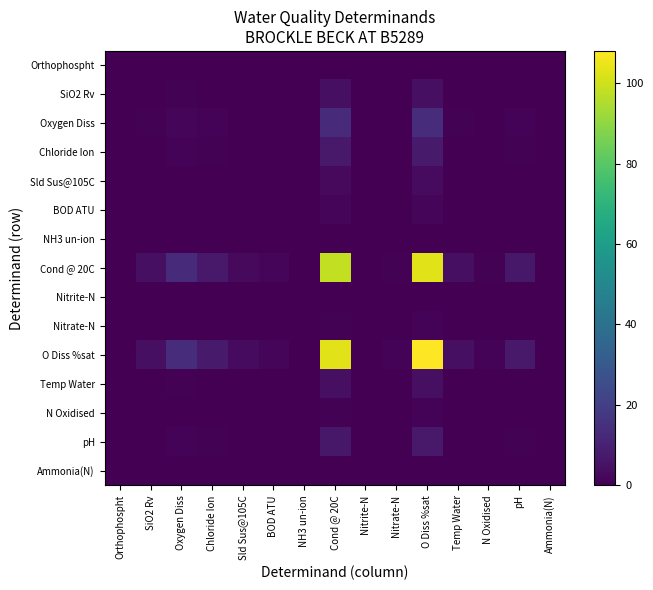

Reading left to right, extract all data points from this chart.

Orthophospht: Orthophospht=0.0	SiO2 Rv=0.0	Oxygen Diss=0.0	Chloride Ion=0.0	Sld Sus@105C=0.0	BOD ATU=0.0	NH3 un-ion=0.0	Cond @ 20C=0.0	Nitrite-N=0.0	Nitrate-N=0.0	O Diss %sat=0.0	Temp Water=0.0	N Oxidised=0.0	pH=0.0	Ammonia(N)=0.0
SiO2 Rv: Orthophospht=0.0	SiO2 Rv=0.2	Oxygen Diss=0.6	Chloride Ion=0.3	Sld Sus@105C=0.1	BOD ATU=0.1	NH3 un-ion=0.0	Cond @ 20C=4.3	Nitrite-N=0.0	Nitrate-N=0.0	O Diss %sat=4.6	Temp Water=0.2	N Oxidised=0.0	pH=0.3	Ammonia(N)=0.0
Oxygen Diss: Orthophospht=0.0	SiO2 Rv=0.6	Oxygen Diss=1.8	Chloride Ion=1.0	Sld Sus@105C=0.4	BOD ATU=0.2	NH3 un-ion=0.0	Cond @ 20C=13.3	Nitrite-N=0.0	Nitrate-N=0.1	O Diss %sat=13.9	Temp Water=0.6	N Oxidised=0.1	pH=0.9	Ammonia(N)=0.0
Chloride Ion: Orthophospht=0.0	SiO2 Rv=0.3	Oxygen Diss=1.0	Chloride Ion=0.6	Sld Sus@105C=0.2	BOD ATU=0.1	NH3 un-ion=0.0	Cond @ 20C=7.4	Nitrite-N=0.0	Nitrate-N=0.1	O Diss %sat=7.8	Temp Water=0.3	N Oxidised=0.1	pH=0.5	Ammonia(N)=0.0
Sld Sus@105C: Orthophospht=0.0	SiO2 Rv=0.1	Oxygen Diss=0.4	Chloride Ion=0.2	Sld Sus@105C=0.1	BOD ATU=0.0	NH3 un-ion=0.0	Cond @ 20C=2.9	Nitrite-N=0.0	Nitrate-N=0.0	O Diss %sat=3.0	Temp Water=0.1	N Oxidised=0.0	pH=0.2	Ammonia(N)=0.0
BOD ATU: Orthophospht=0.0	SiO2 Rv=0.1	Oxygen Diss=0.2	Chloride Ion=0.1	Sld Sus@105C=0.0	BOD ATU=0.0	NH3 un-ion=0.0	Cond @ 20C=1.4	Nitrite-N=0.0	Nitrate-N=0.0	O Diss %sat=1.5	Temp Water=0.1	N Oxidised=0.0	pH=0.1	Ammonia(N)=0.0
NH3 un-ion: Orthophospht=0.0	SiO2 Rv=0.0	Oxygen Diss=0.0	Chloride Ion=0.0	Sld Sus@105C=0.0	BOD ATU=0.0	NH3 un-ion=0.0	Cond @ 20C=0.0	Nitrite-N=0.0	Nitrate-N=0.0	O Diss %sat=0.0	Temp Water=0.0	N Oxidised=0.0	pH=0.0	Ammonia(N)=0.0
Cond @ 20C: Orthophospht=0.0	SiO2 Rv=4.3	Oxygen Diss=13.3	Chloride Ion=7.4	Sld Sus@105C=2.9	BOD ATU=1.4	NH3 un-ion=0.0	Cond @ 20C=98.2	Nitrite-N=0.0	Nitrate-N=0.8	O Diss %sat=103.0	Temp Water=4.4	N Oxidised=0.8	pH=7.0	Ammonia(N)=0.0
Nitrite-N: Orthophospht=0.0	SiO2 Rv=0.0	Oxygen Diss=0.0	Chloride Ion=0.0	Sld Sus@105C=0.0	BOD ATU=0.0	NH3 un-ion=0.0	Cond @ 20C=0.0	Nitrite-N=0.0	Nitrate-N=0.0	O Diss %sat=0.0	Temp Water=0.0	N Oxidised=0.0	pH=0.0	Ammonia(N)=0.0
Nitrate-N: Orthophospht=0.0	SiO2 Rv=0.0	Oxygen Diss=0.1	Chloride Ion=0.1	Sld Sus@105C=0.0	BOD ATU=0.0	NH3 un-ion=0.0	Cond @ 20C=0.8	Nitrite-N=0.0	Nitrate-N=0.0	O Diss %sat=0.9	Temp Water=0.0	N Oxidised=0.0	pH=0.1	Ammonia(N)=0.0
O Diss %sat: Orthophospht=0.0	SiO2 Rv=4.6	Oxygen Diss=13.9	Chloride Ion=7.8	Sld Sus@105C=3.0	BOD ATU=1.5	NH3 un-ion=0.0	Cond @ 20C=103.0	Nitrite-N=0.0	Nitrate-N=0.9	O Diss %sat=108.0	Temp Water=4.6	N Oxidised=0.9	pH=7.3	Ammonia(N)=0.0
Temp Water: Orthophospht=0.0	SiO2 Rv=0.2	Oxygen Diss=0.6	Chloride Ion=0.3	Sld Sus@105C=0.1	BOD ATU=0.1	NH3 un-ion=0.0	Cond @ 20C=4.4	Nitrite-N=0.0	Nitrate-N=0.0	O Diss %sat=4.6	Temp Water=0.2	N Oxidised=0.0	pH=0.3	Ammonia(N)=0.0
N Oxidised: Orthophospht=0.0	SiO2 Rv=0.0	Oxygen Diss=0.1	Chloride Ion=0.1	Sld Sus@105C=0.0	BOD ATU=0.0	NH3 un-ion=0.0	Cond @ 20C=0.8	Nitrite-N=0.0	Nitrate-N=0.0	O Diss %sat=0.9	Temp Water=0.0	N Oxidised=0.0	pH=0.1	Ammonia(N)=0.0
pH: Orthophospht=0.0	SiO2 Rv=0.3	Oxygen Diss=0.9	Chloride Ion=0.5	Sld Sus@105C=0.2	BOD ATU=0.1	NH3 un-ion=0.0	Cond @ 20C=7.0	Nitrite-N=0.0	Nitrate-N=0.1	O Diss %sat=7.3	Temp Water=0.3	N Oxidised=0.1	pH=0.5	Ammonia(N)=0.0
Ammonia(N): Orthophospht=0.0	SiO2 Rv=0.0	Oxygen Diss=0.0	Chloride Ion=0.0	Sld Sus@105C=0.0	BOD ATU=0.0	NH3 un-ion=0.0	Cond @ 20C=0.0	Nitrite-N=0.0	Nitrate-N=0.0	O Diss %sat=0.0	Temp Water=0.0	N Oxidised=0.0	pH=0.0	Ammonia(N)=0.0